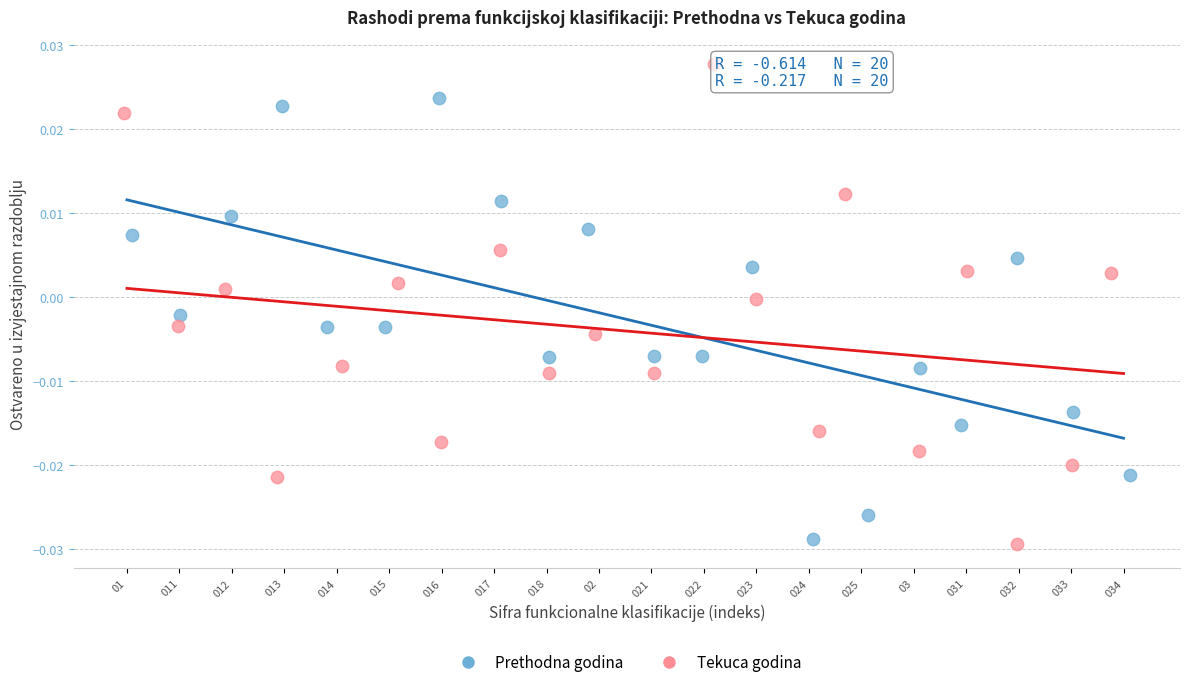

What are all the series names shown in the legend?

Prethodna godina, Tekuca godina